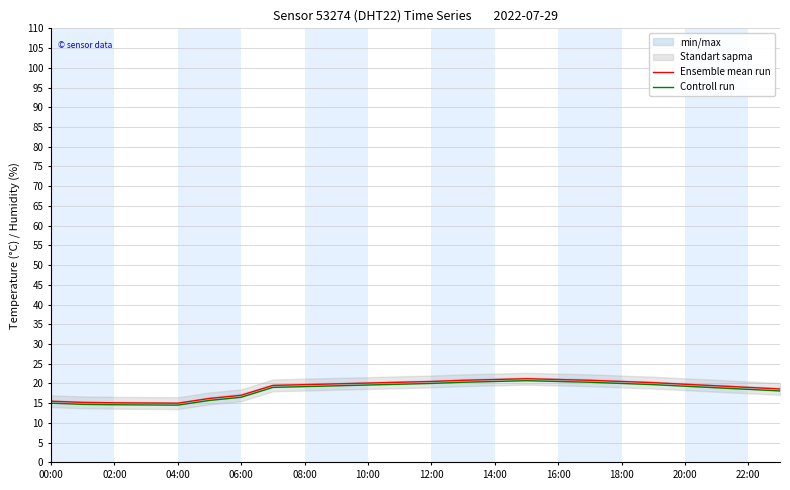

At how many categories does at least one series exceed 16?

19